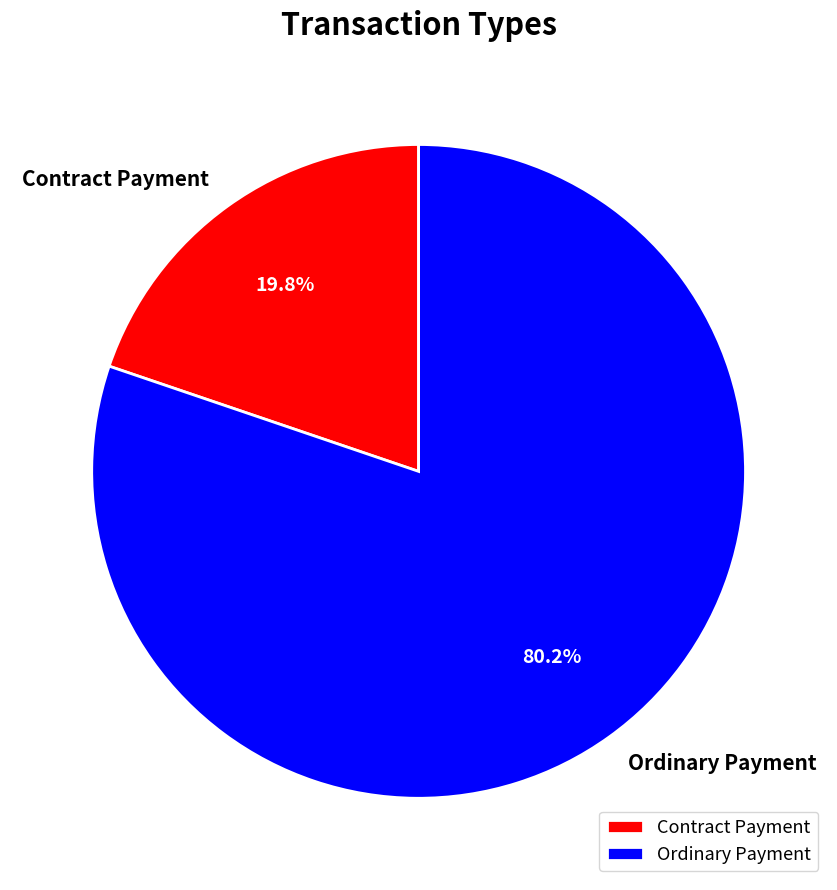

Does Ordinary Payment account for over 50% of the chart?

Yes